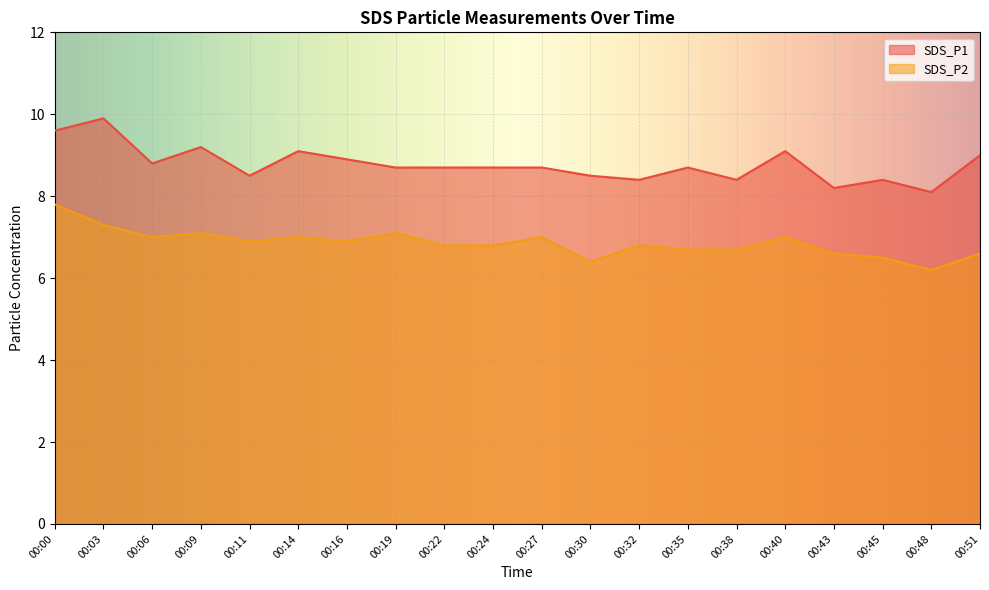

Between 00:11 and 00:35, which series saw the biggest shift?

SDS_P2